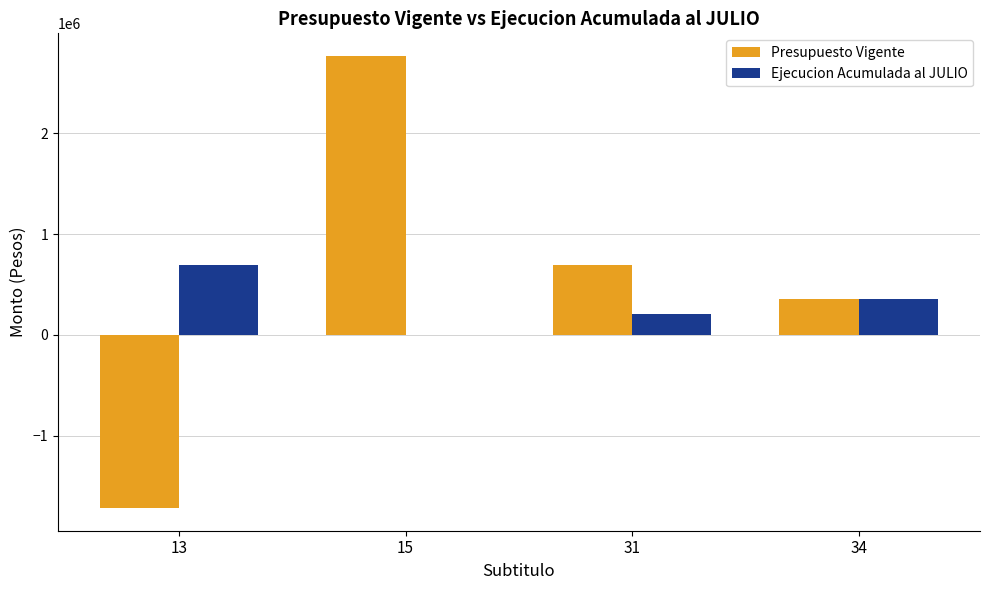

What is the maximum value shown in the chart?

2769139